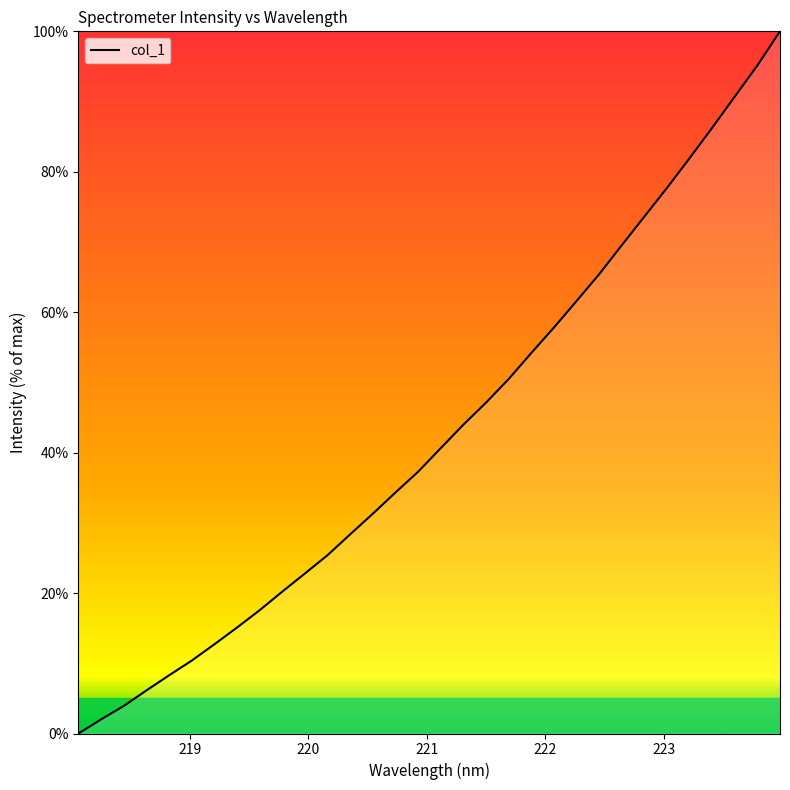

What is the greatest value displayed?

100.0